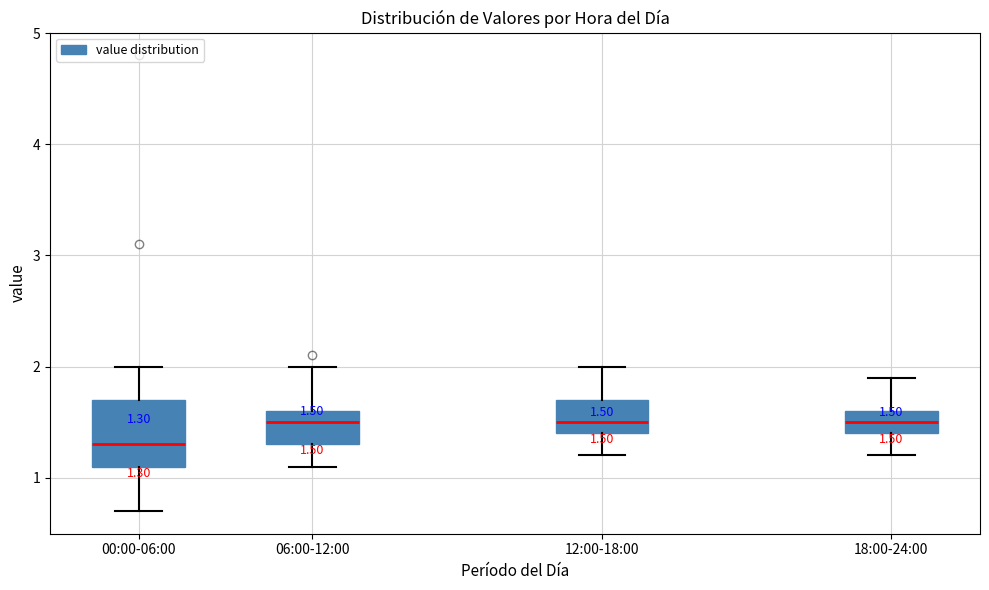

Which box is the tallest, from its lower edge to its upper edge?

00:00-06:00